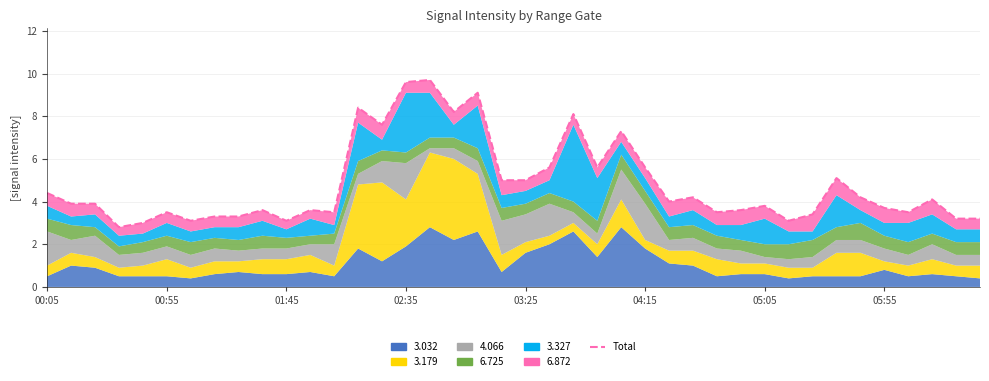

Where is the data nearest to the value 6?

21